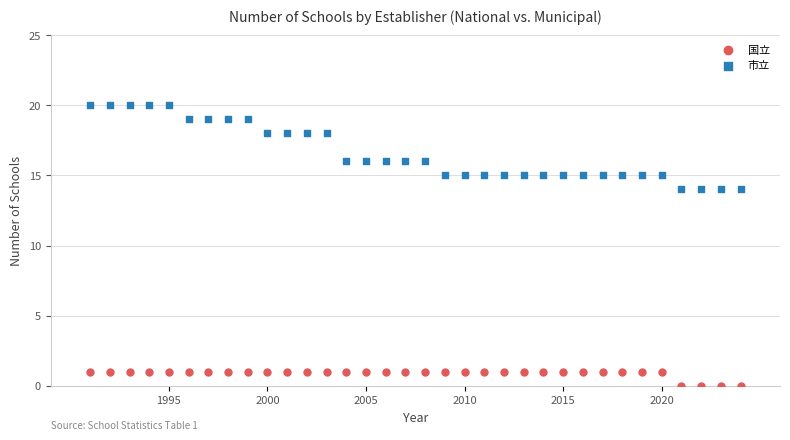

Which series reaches the maximum Y coordinate?

市立